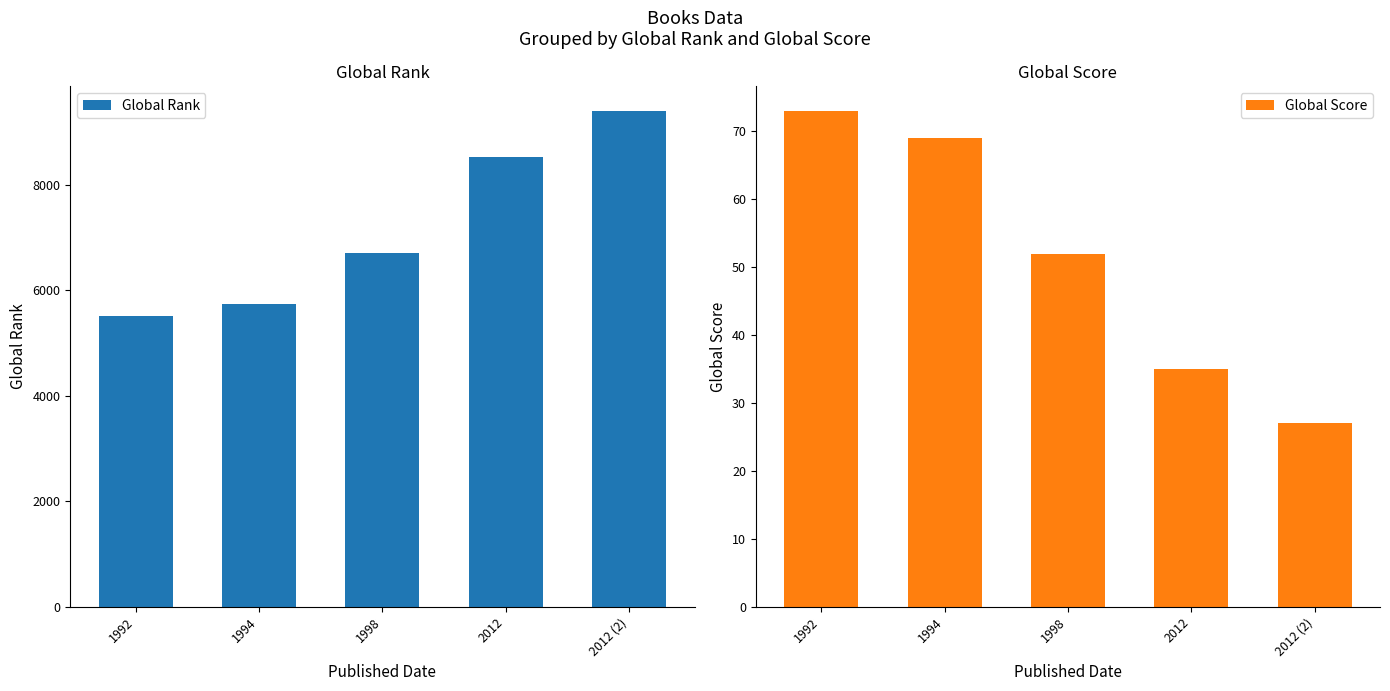

Which series has the largest total across all categories?

Global Rank